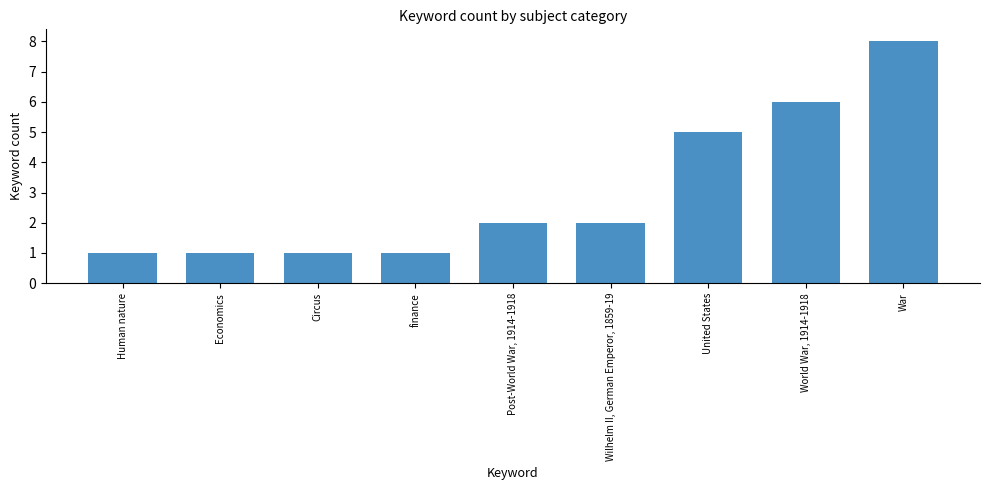

What is the change in value from Human nature to Wilhelm II, German Emperor, 1859-19?

+1